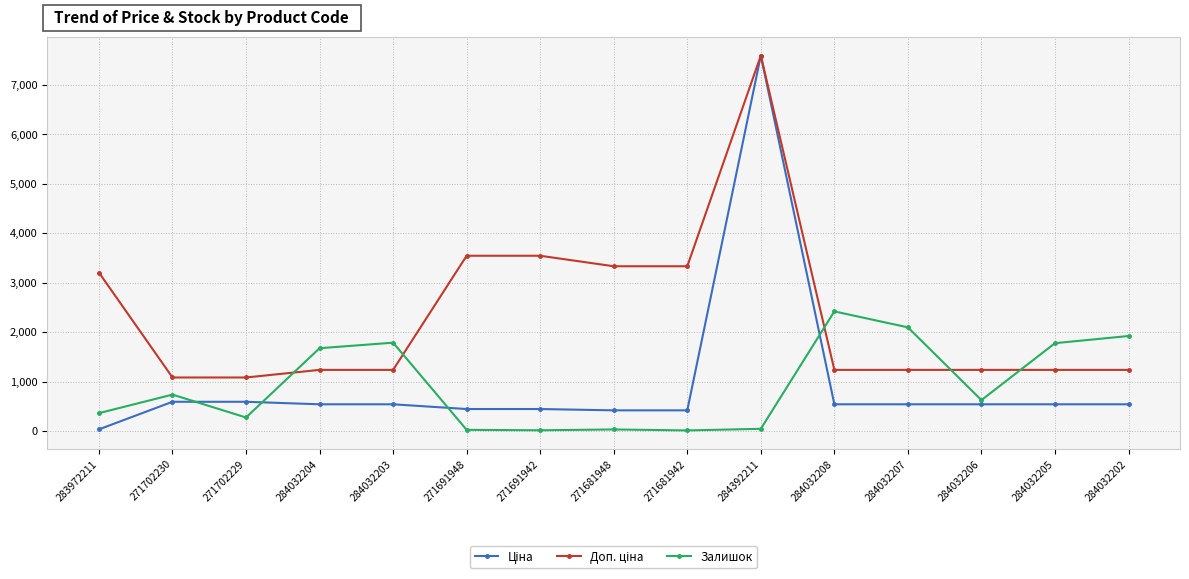

What position from the left is 271702230?

2